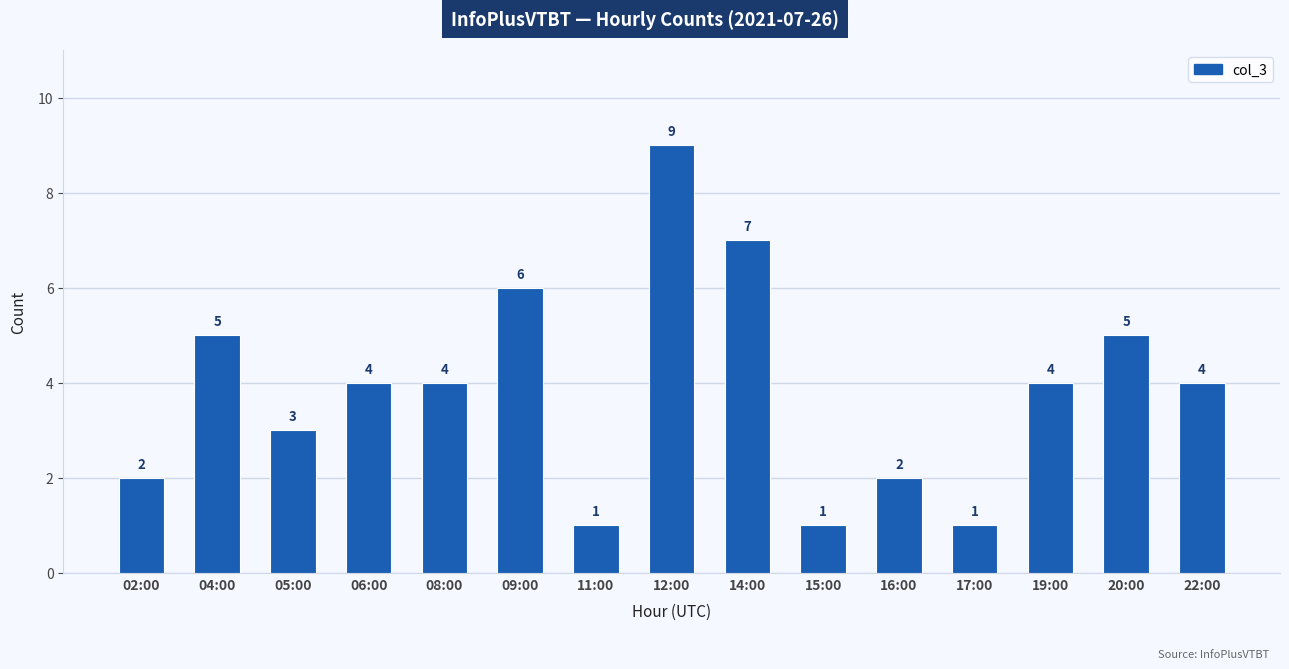

The chart shows a value of 2 at 19:00. True or false?

False